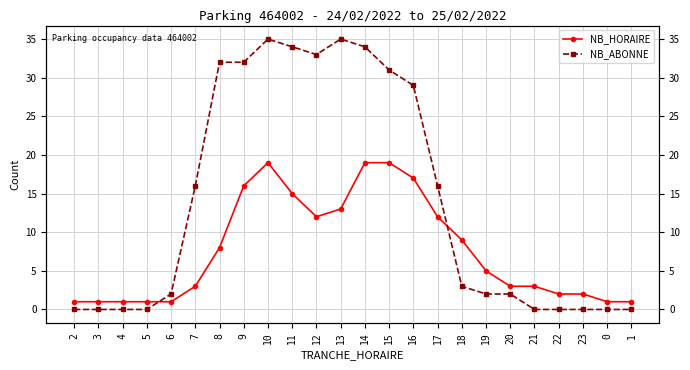

How many series are shown in this chart?

2